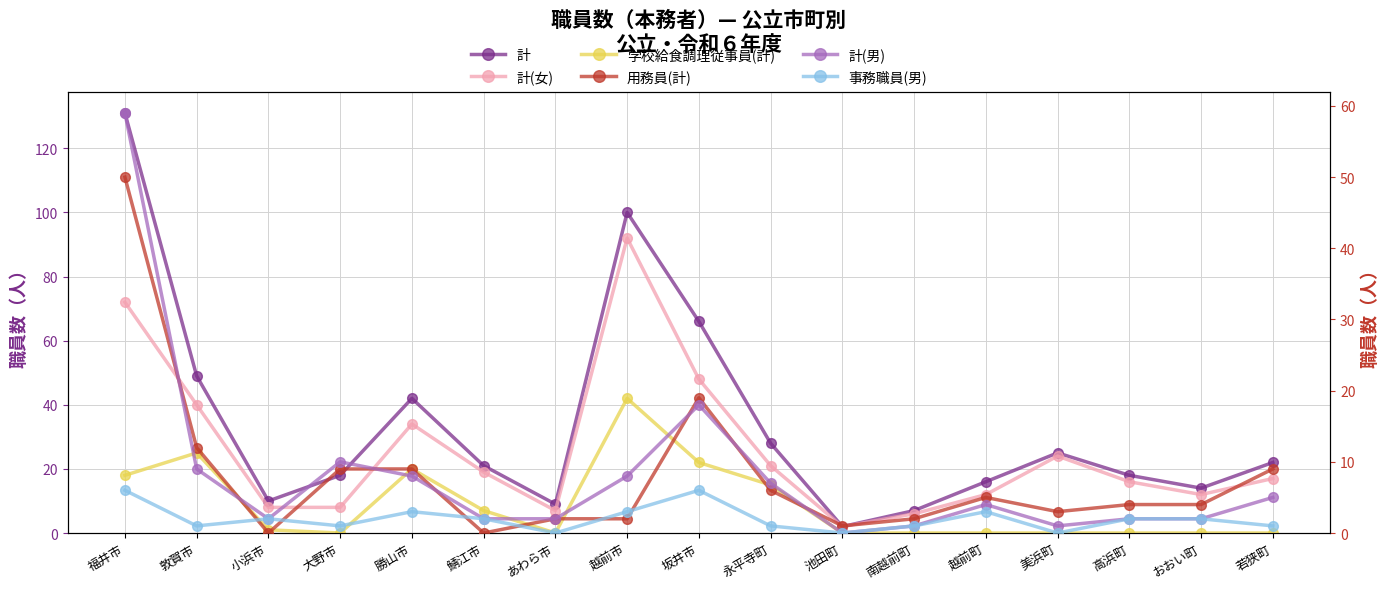

What is the difference between the maximum and second lowest values in the 事務職員(男) series?

6